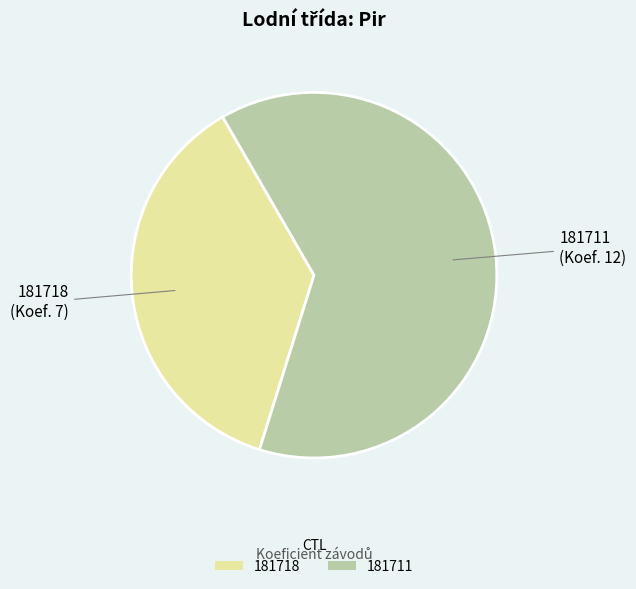

Which category has the smallest portion of the pie?

181718